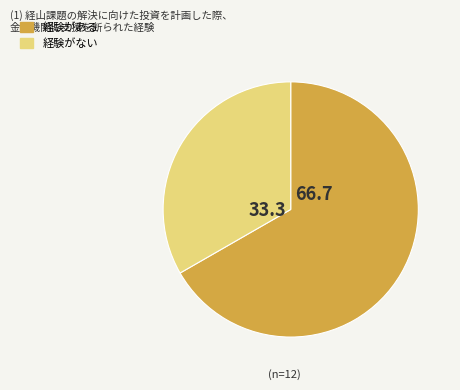

Does any single category account for the majority?

Yes